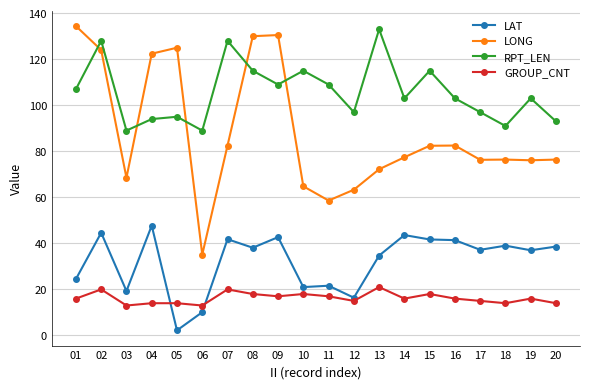

What is the value of the LONG point at the 7th from the left?

82.5